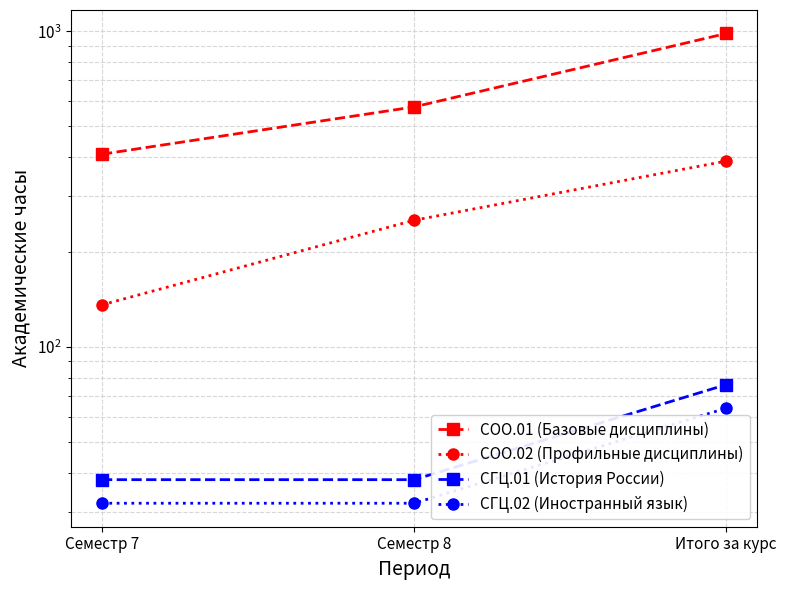

What is the spread (max minus min) of values at Семестр 7?

376